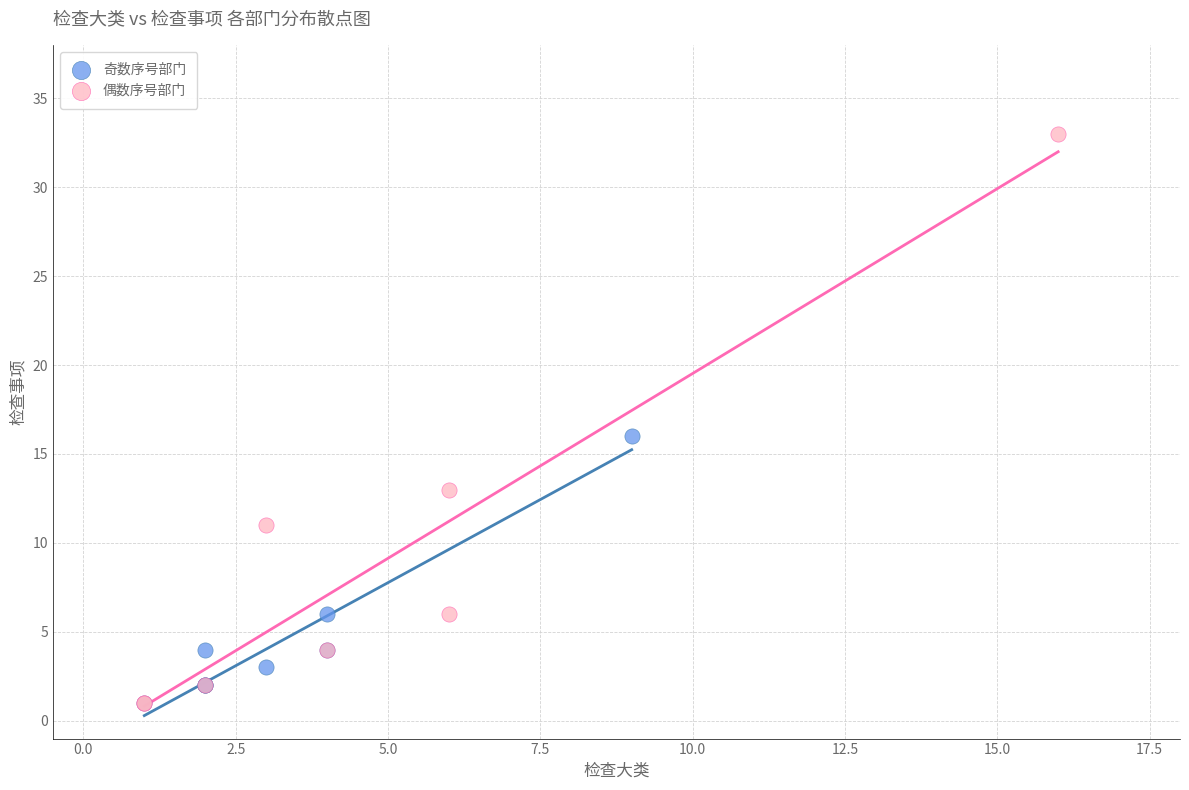

Which series contains the highest Y value?

偶数序号部门